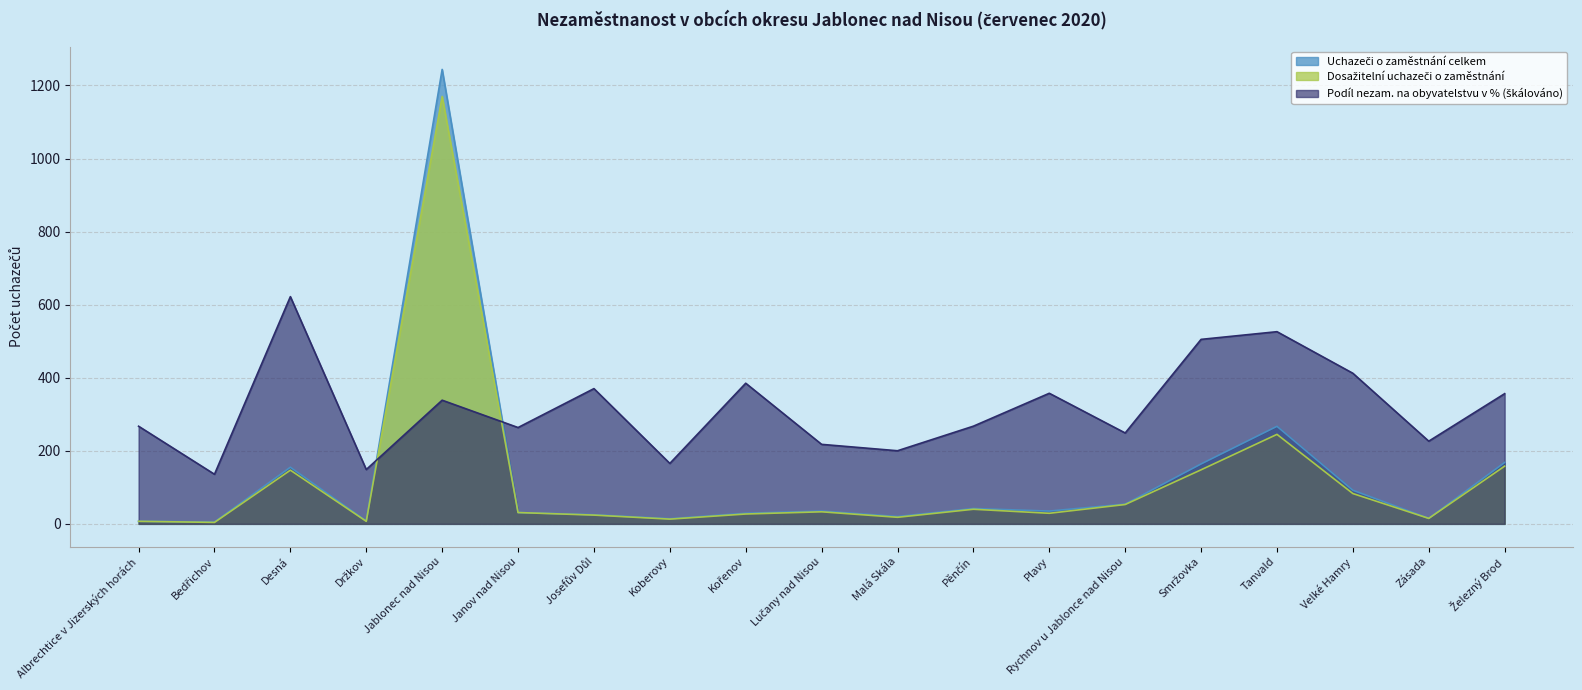

What is the greatest value displayed?

1244.0